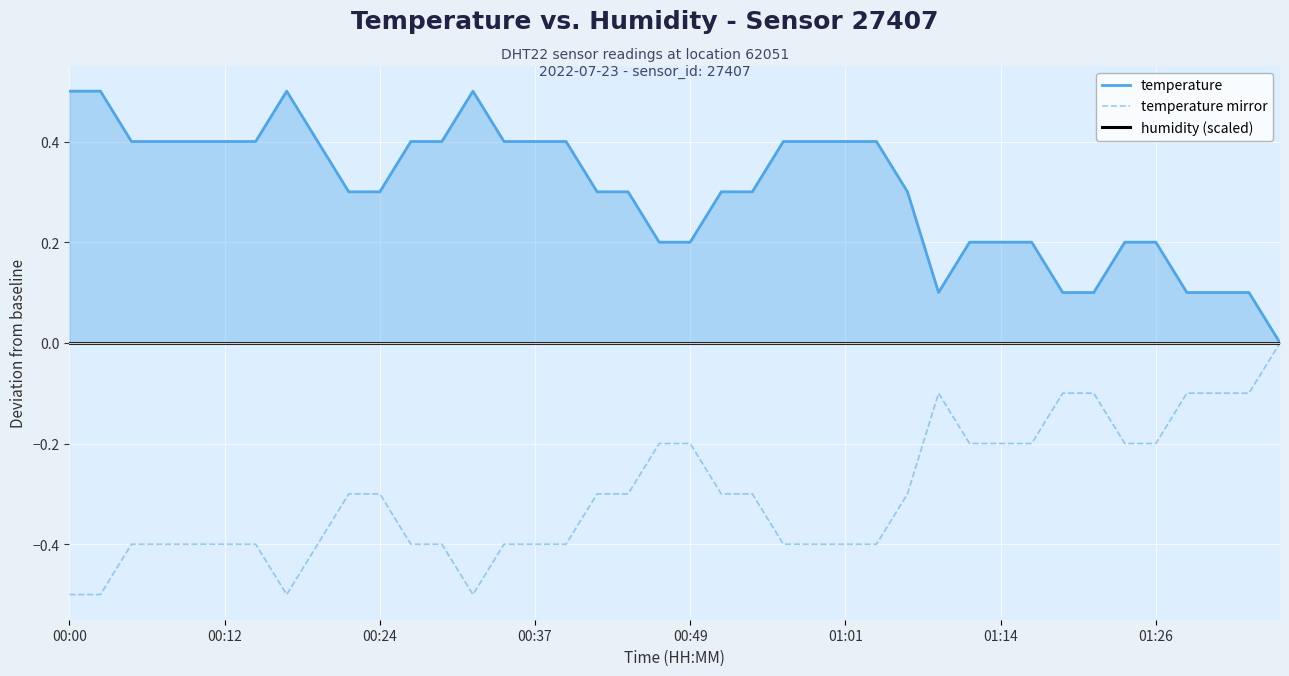

True or false: temperature and humidity (scaled) intersect in this chart.

False